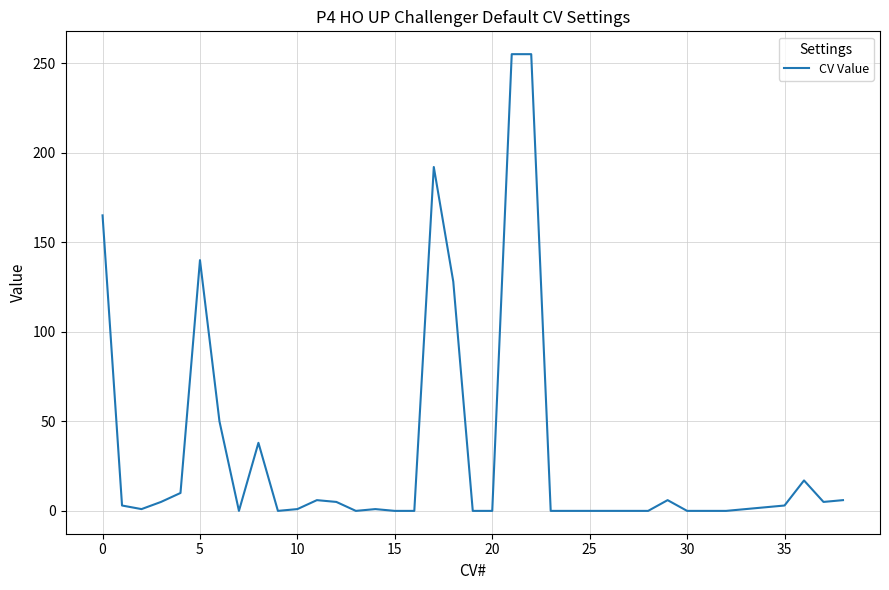

What is the maximum value shown in the chart?

255